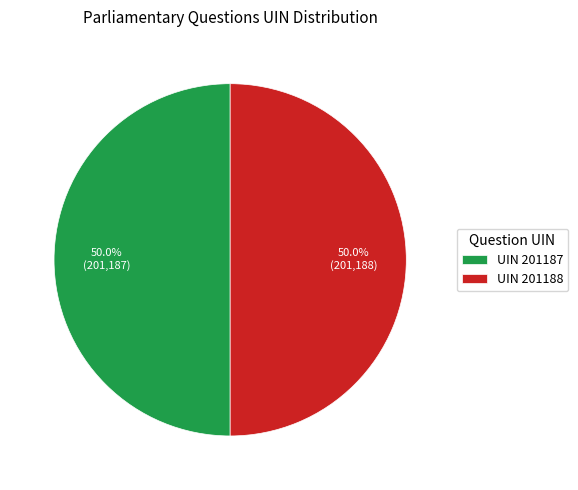

How much of the chart is everything except UIN 201187?

50.0%